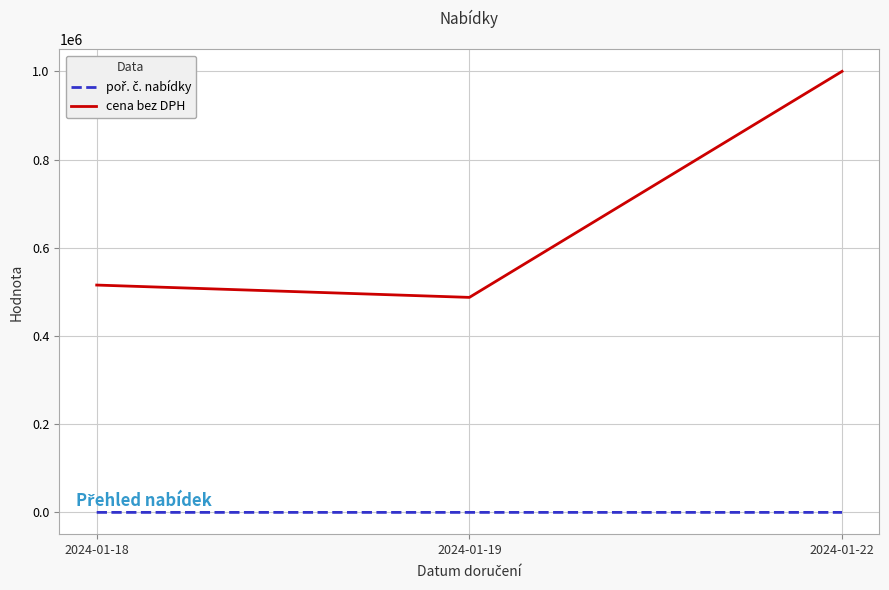

What is the smallest value displayed?

1.0